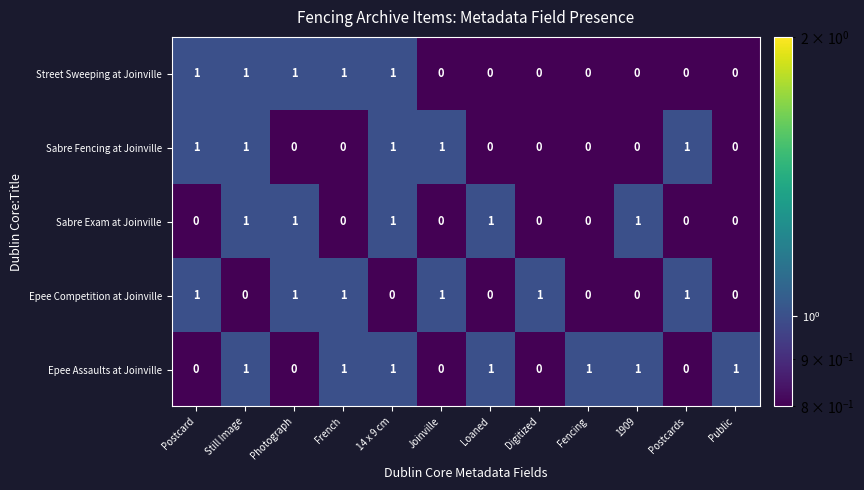

True or false: Street Sweeping at Joinville has a value of 0 at Joinville.

True